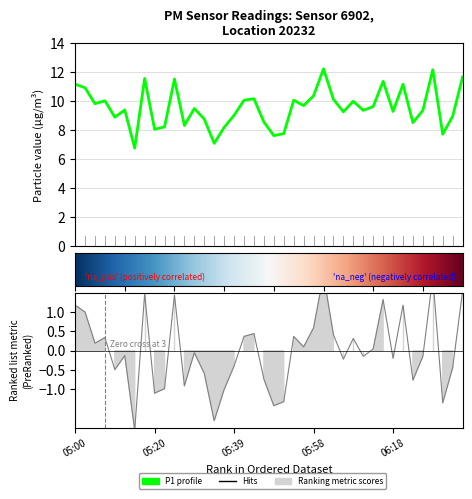

At which category does the data reach its first local valley?

05:05